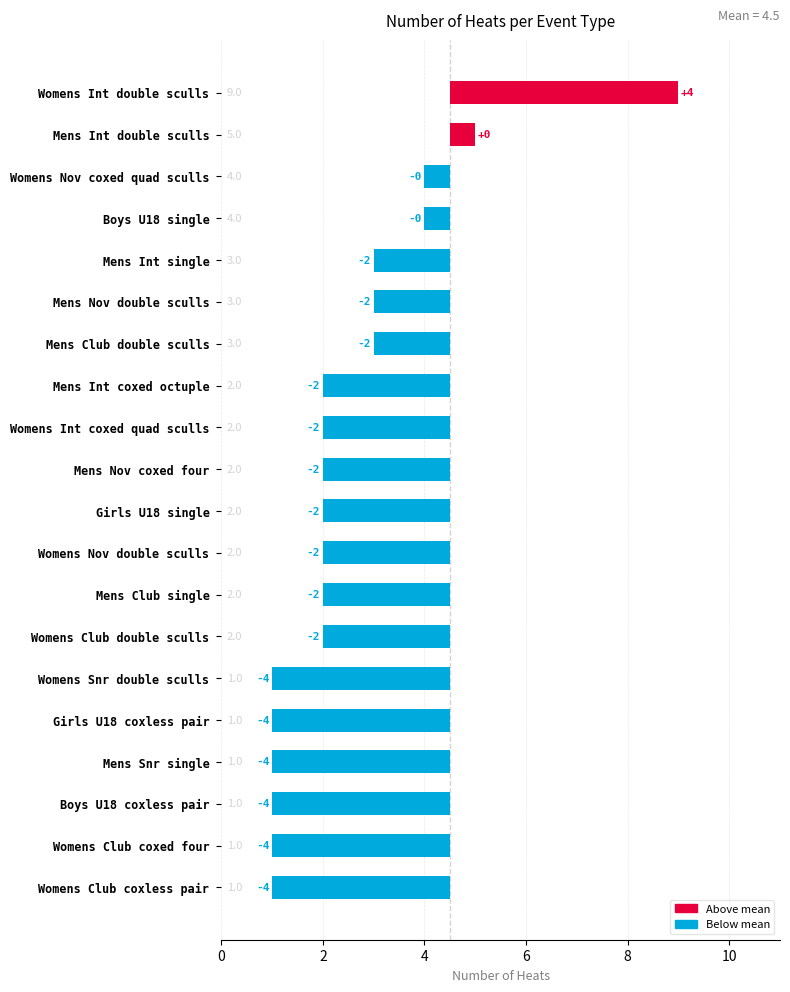

Count the number of categories in the chart.

20